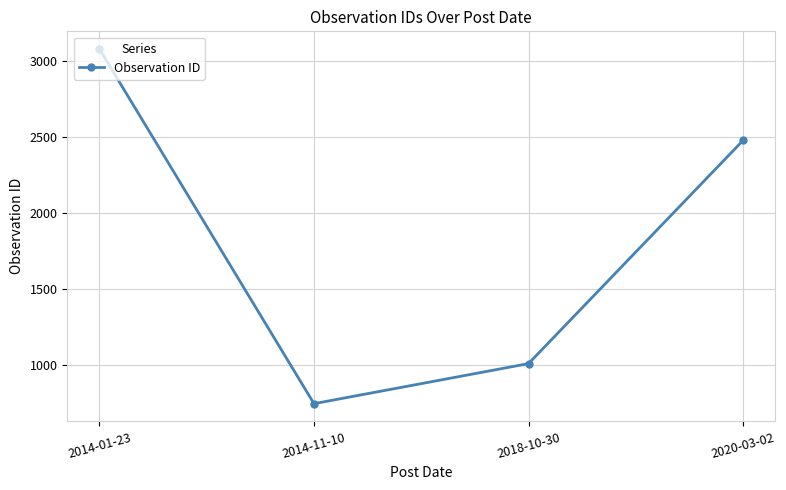

How many series are shown in this chart?

1